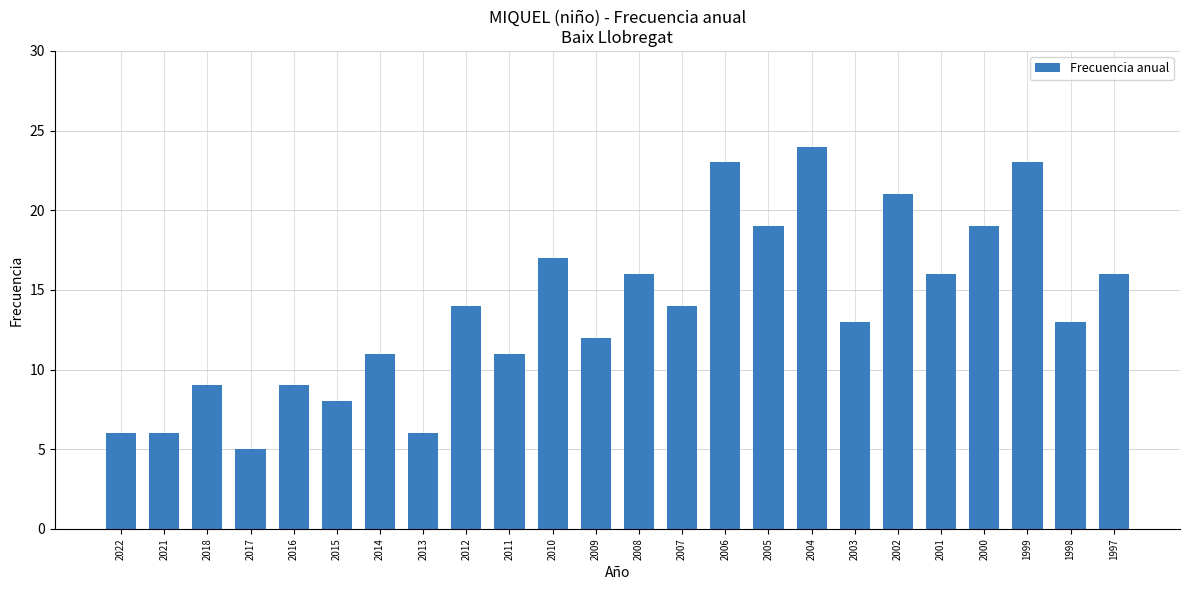

True or false: the data shows 17 at 2010.

True